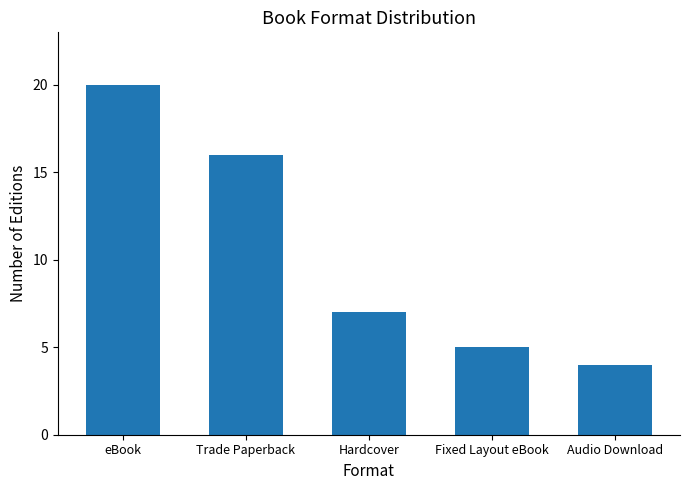

Reading left to right, extract all data points from this chart.

eBook=20	Trade Paperback=16	Hardcover=7	Fixed Layout eBook=5	Audio Download=4